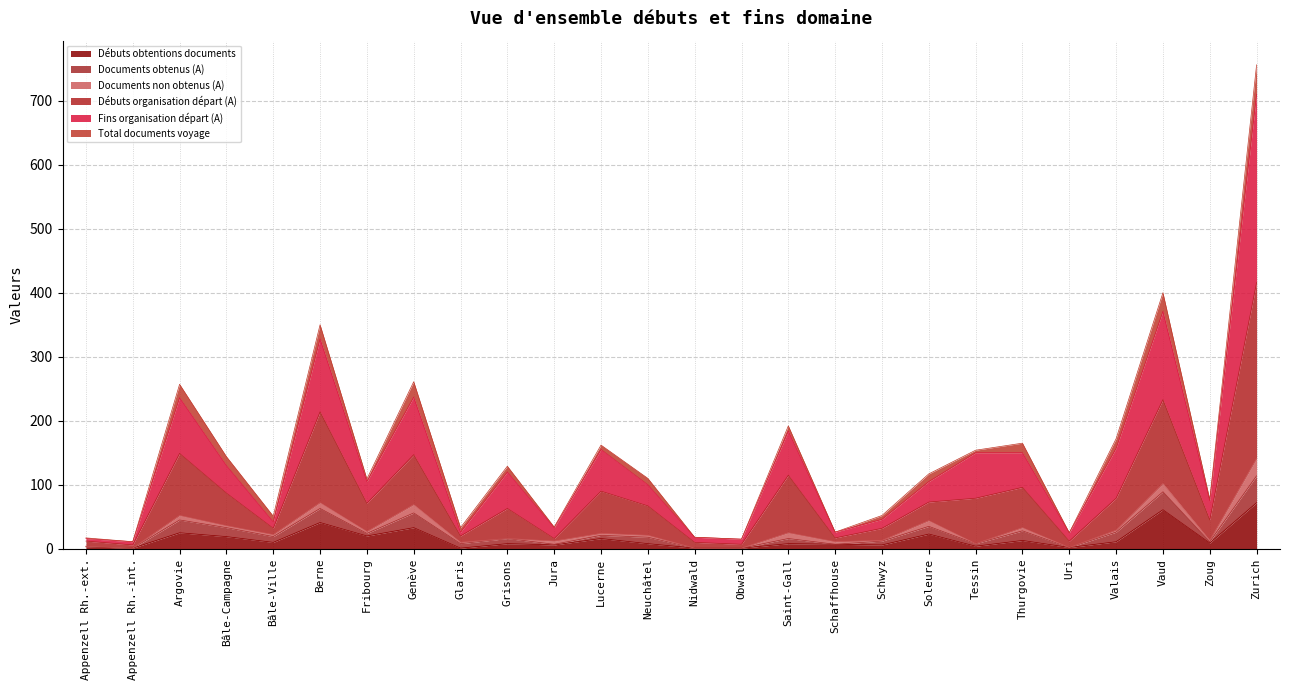

What is the maximum value for Débuts obtentions documents?

72